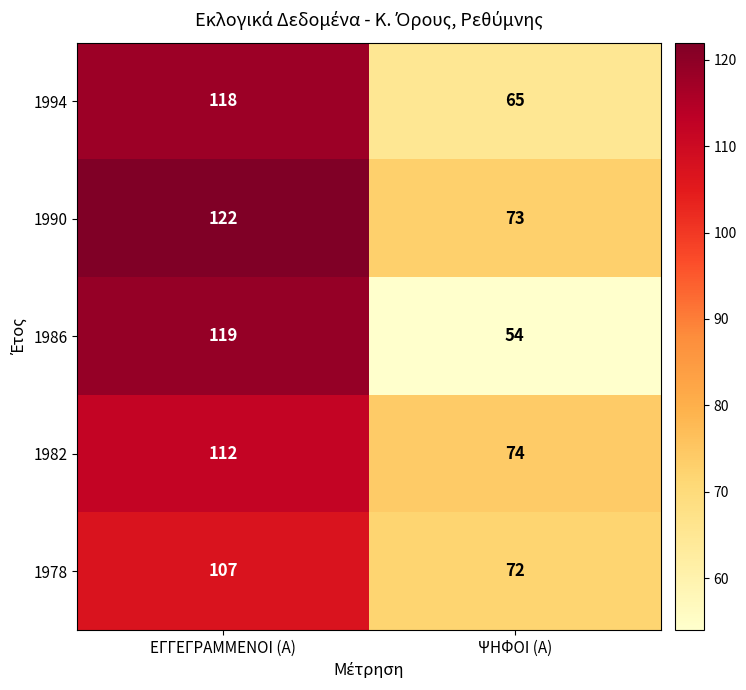

Reading left to right, what are all the values shown in this chart?

1994: ΕΓΓΕΓΡΑΜΜΕΝΟΙ (Α)=118	ΨΗΦΟΙ (Α)=65
1990: ΕΓΓΕΓΡΑΜΜΕΝΟΙ (Α)=122	ΨΗΦΟΙ (Α)=73
1986: ΕΓΓΕΓΡΑΜΜΕΝΟΙ (Α)=119	ΨΗΦΟΙ (Α)=54
1982: ΕΓΓΕΓΡΑΜΜΕΝΟΙ (Α)=112	ΨΗΦΟΙ (Α)=74
1978: ΕΓΓΕΓΡΑΜΜΕΝΟΙ (Α)=107	ΨΗΦΟΙ (Α)=72